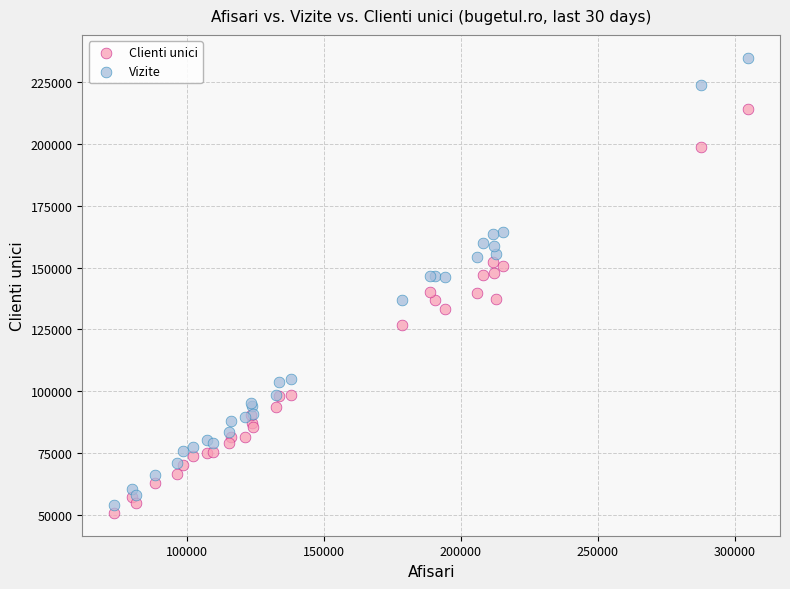

Which series has the widest spread of Y values?

Vizite